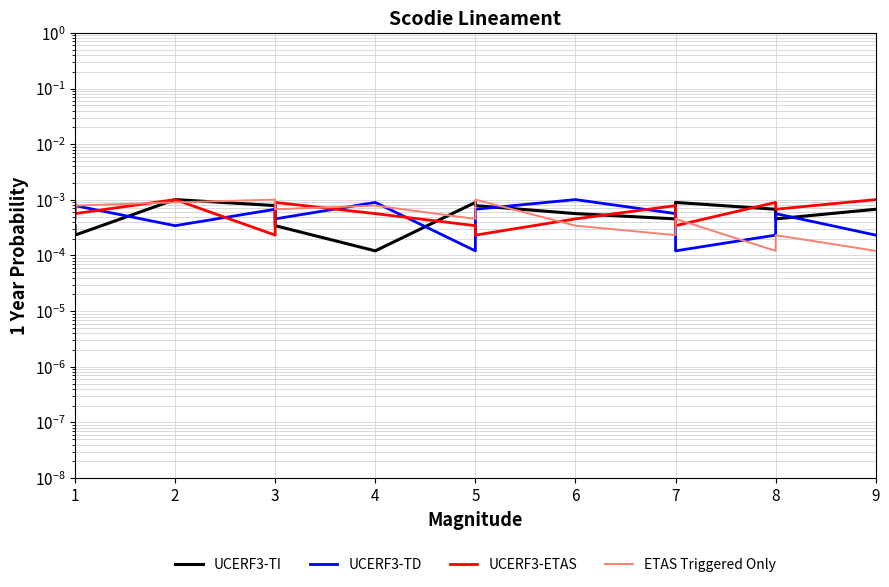

Does the chart display data point markers on the line(s)?

No